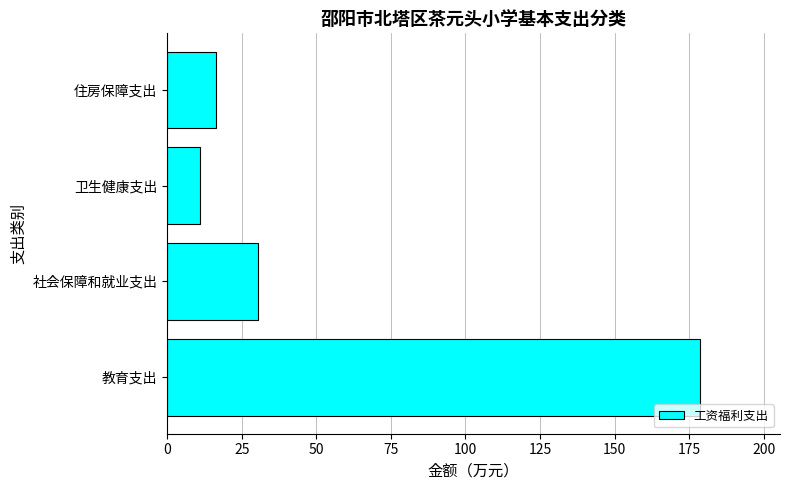

The value at 教育支出 is 283.2. True or false?

False